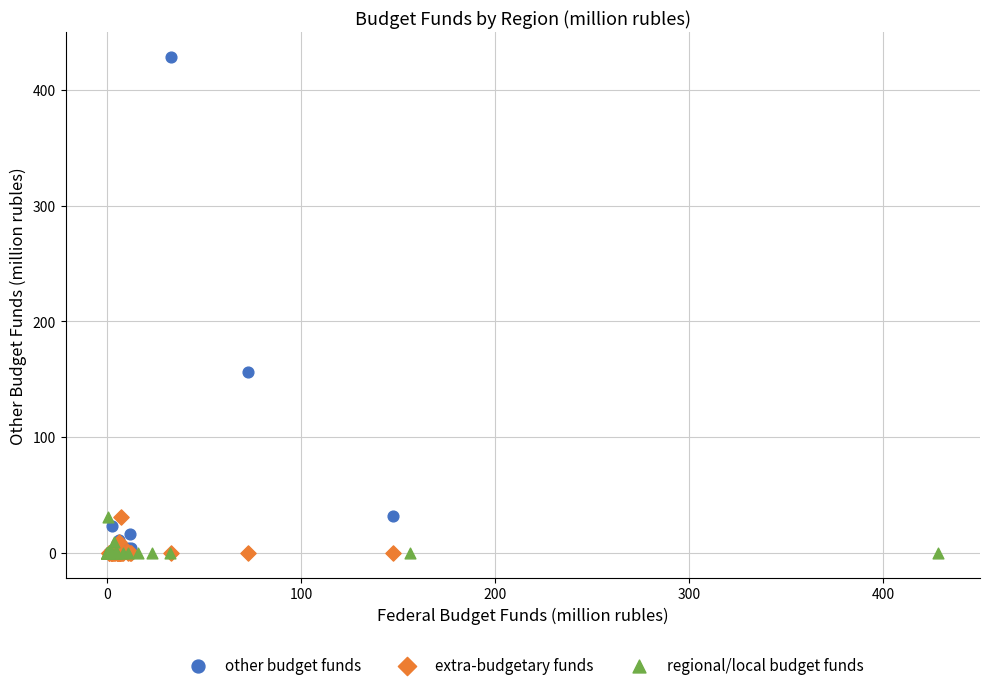

Which series has the largest Y range (max minus min)?

other budget funds